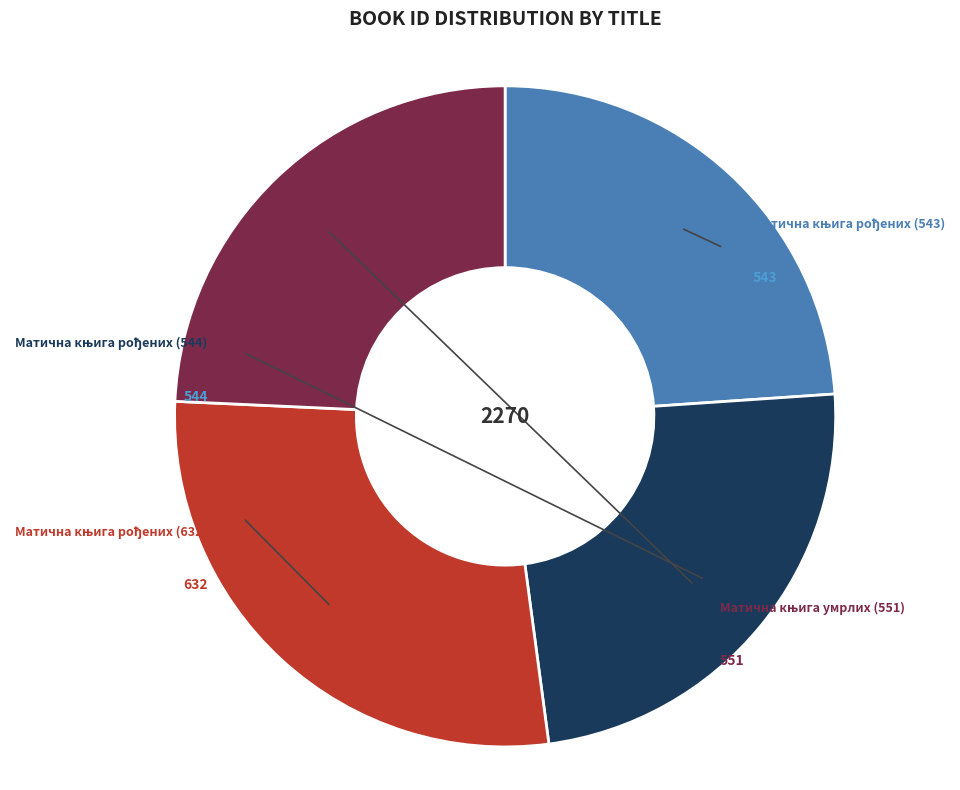

Count the number of slices in the pie.

4